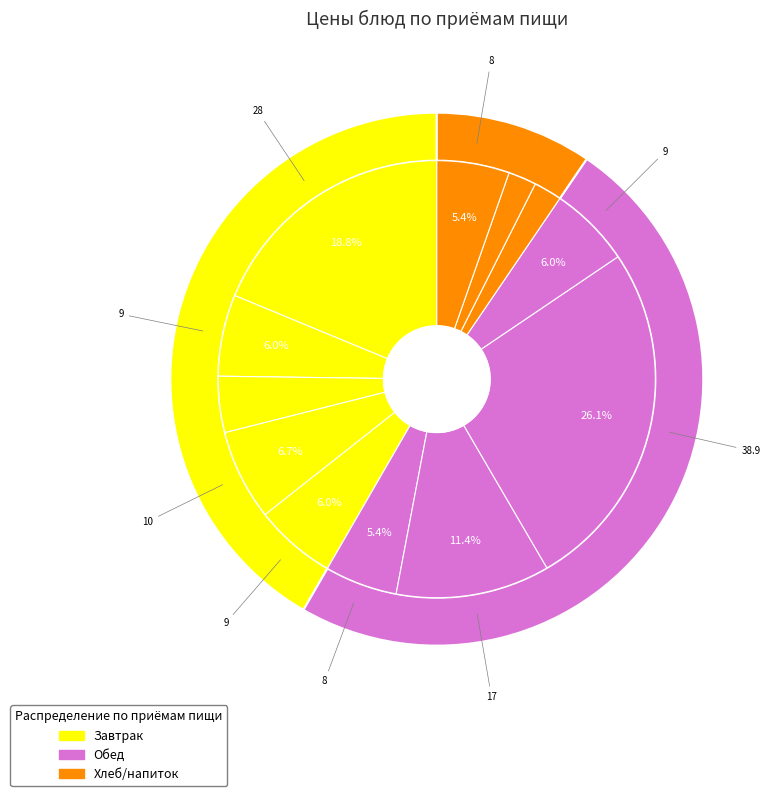

Combined, do Люля-кебаб с соусом and Хлеб ржаной account for over 50%?

No